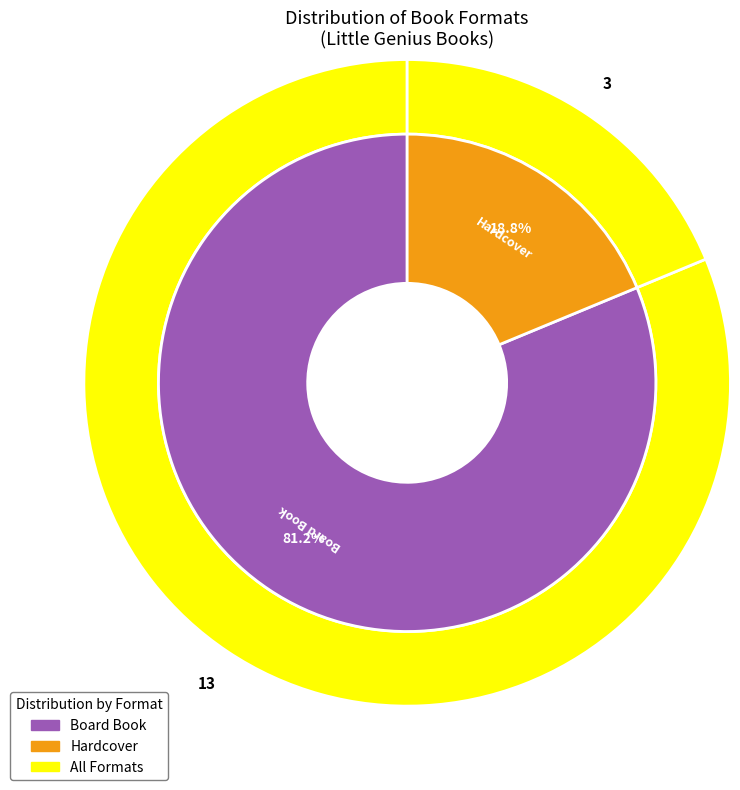

What is the ratio of the value at Board Book to the value at Hardcover?

4.3